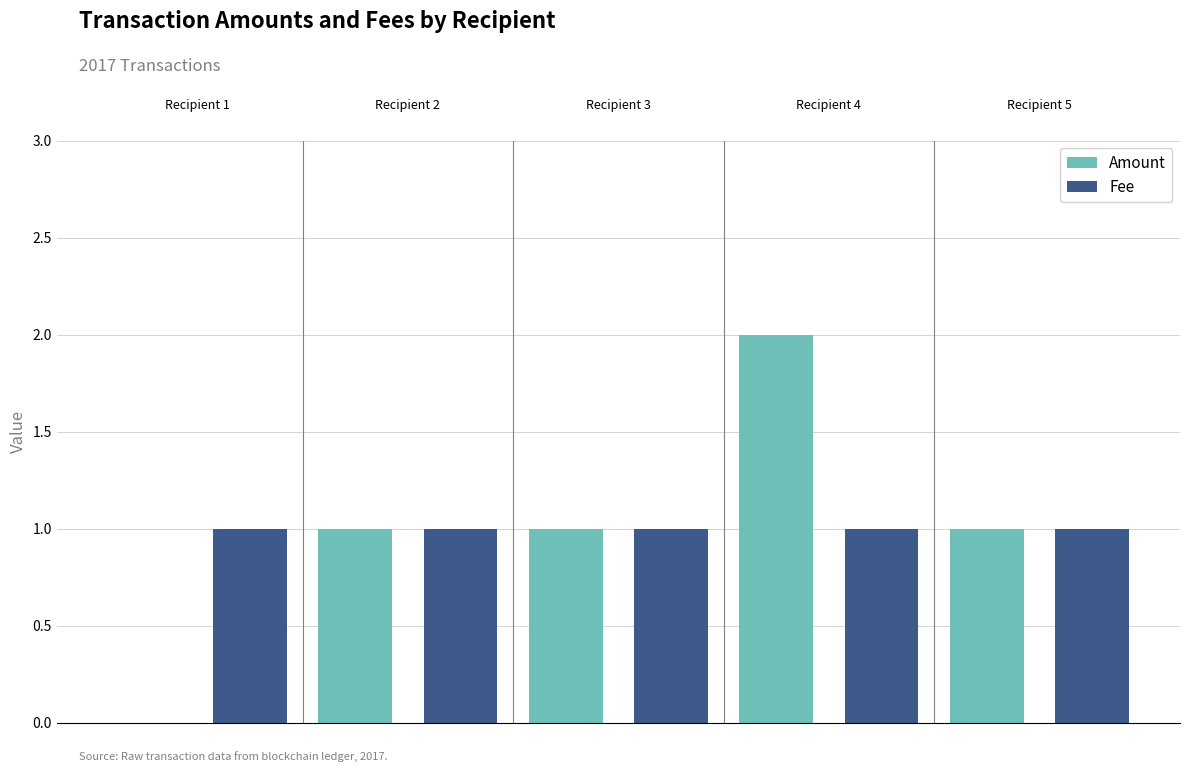

What is the sum of all Amount values?

5